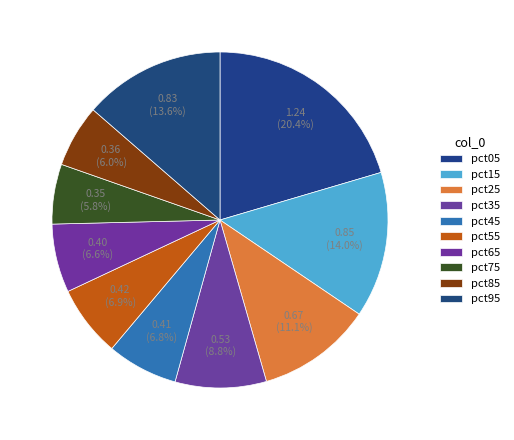

Is it true that pct95 is 14% of the pie?

True